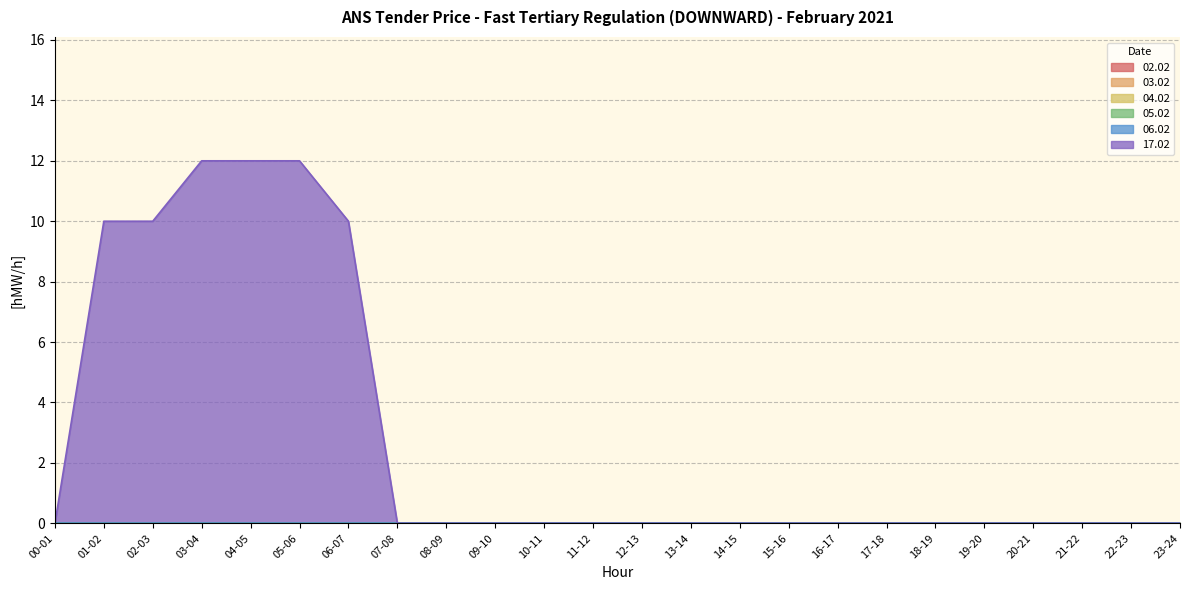

Does the chart have visible grid lines?

Yes